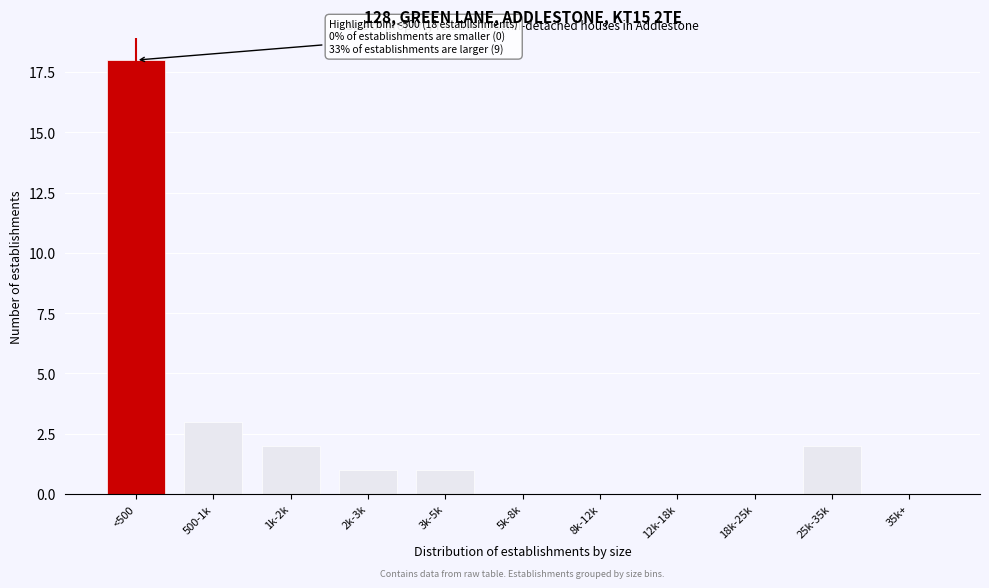

Reading left to right, list all the values displayed in this chart.

<500=18	500-1k=3	1k-2k=2	2k-3k=1	3k-5k=1	5k-8k=0	8k-12k=0	12k-18k=0	18k-25k=0	25k-35k=2	35k+=0